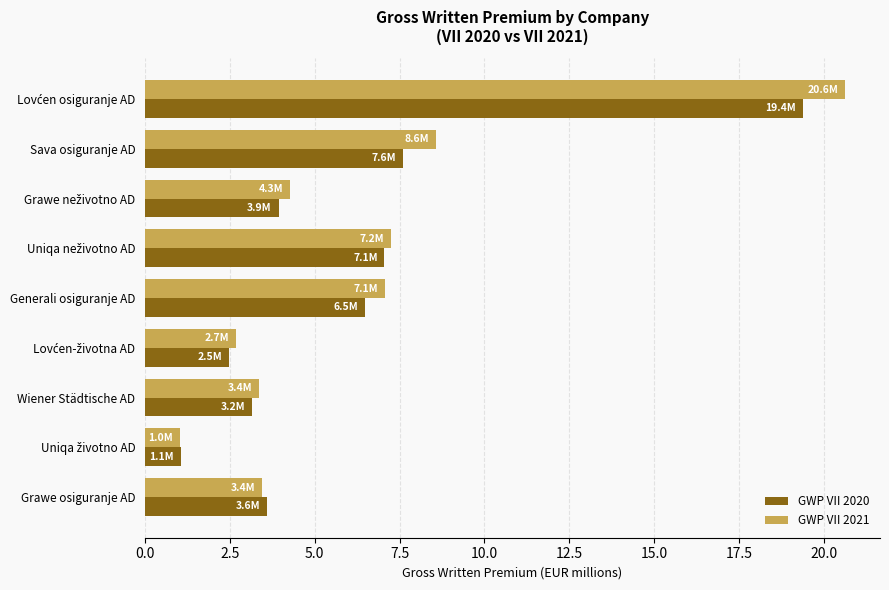

At which label is GWP VII 2020 closest to 10?

Sava osiguranje AD